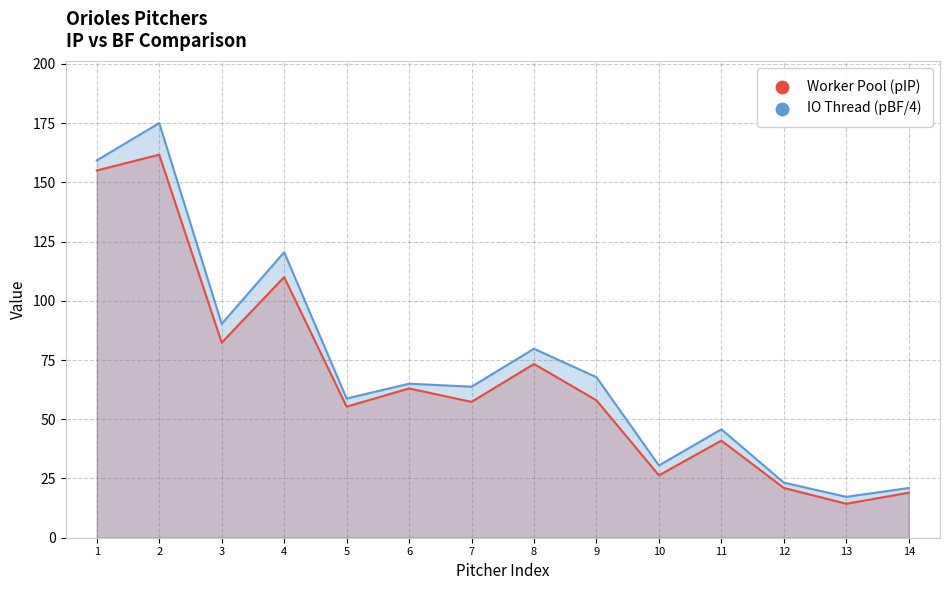

At how many categories does at least one series exceed 148?

2